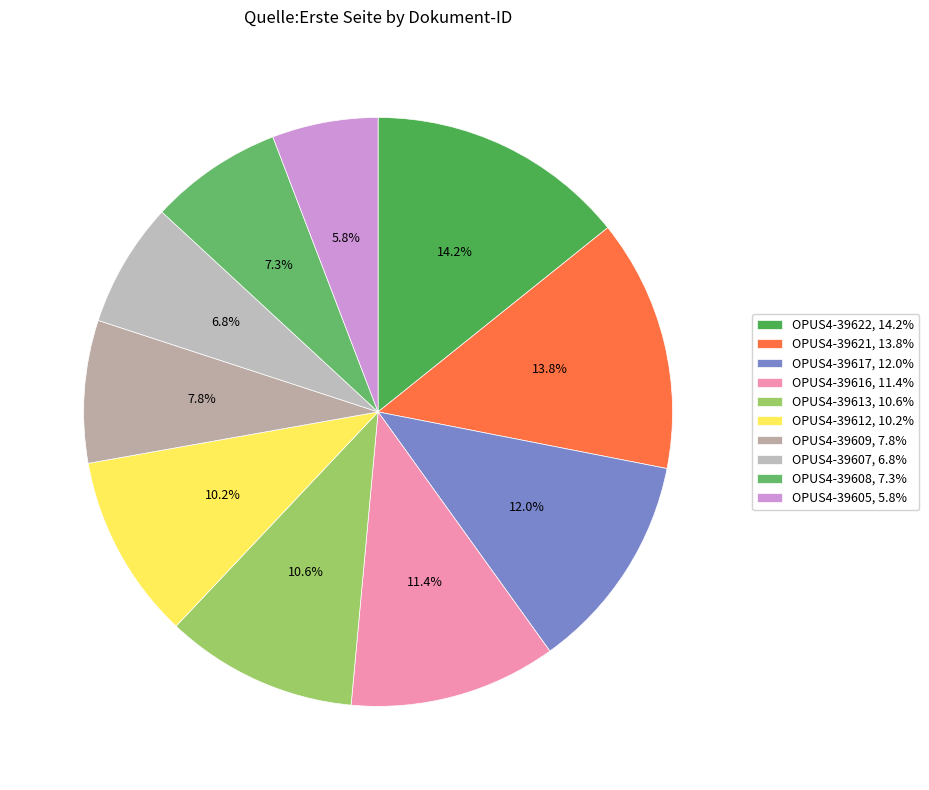

Does any single category account for the majority?

No